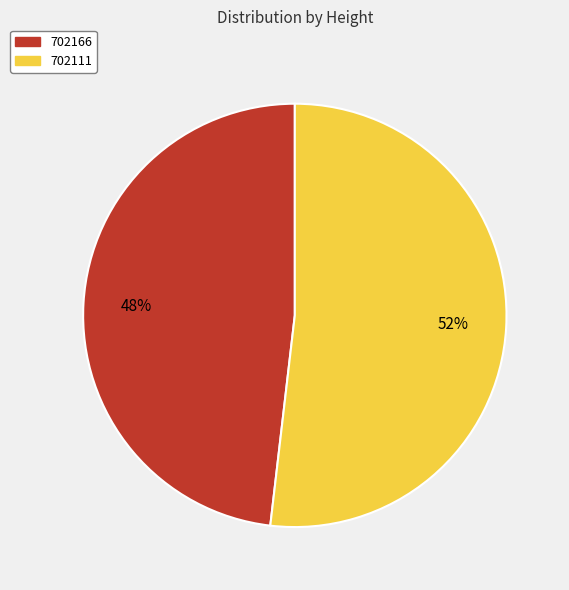

Which category accounts for the majority?

702111